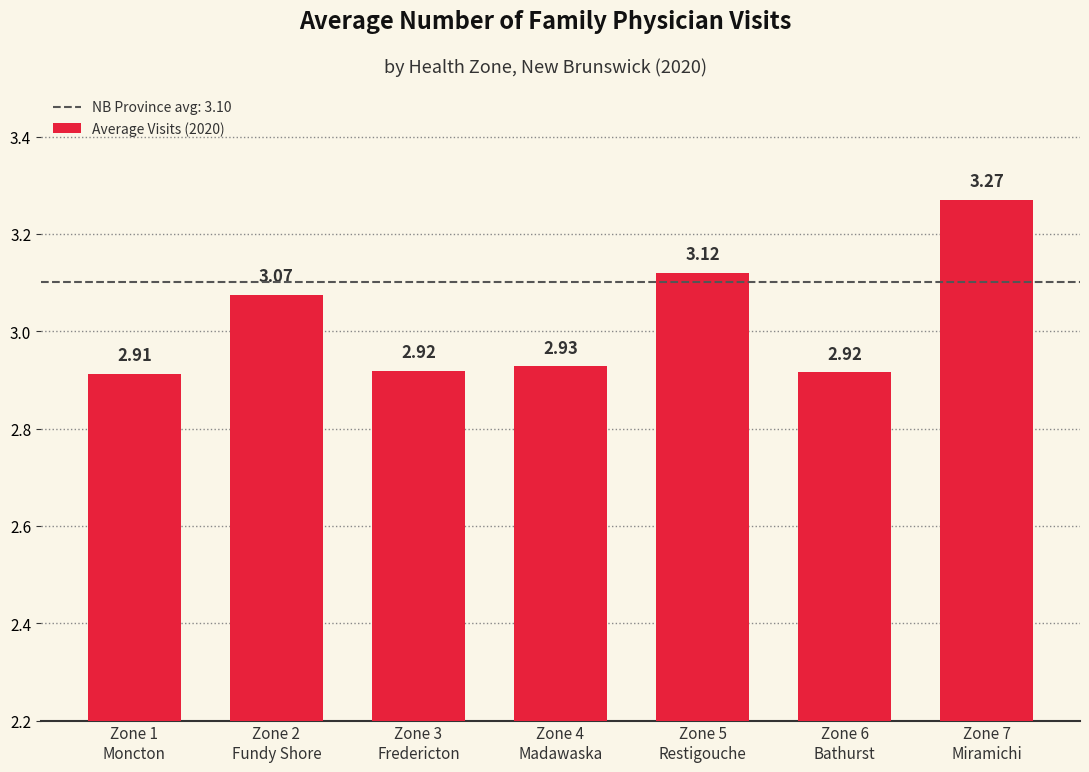

What is the difference between the maximum and minimum values?

0.4